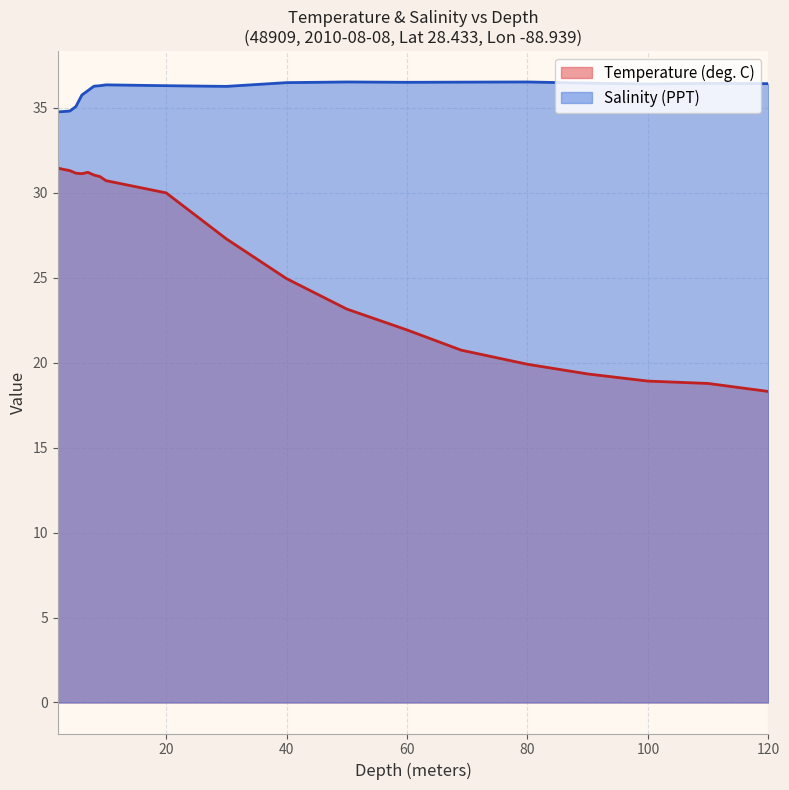

How many values in the Temperature (deg. C) series exceed 30?

9